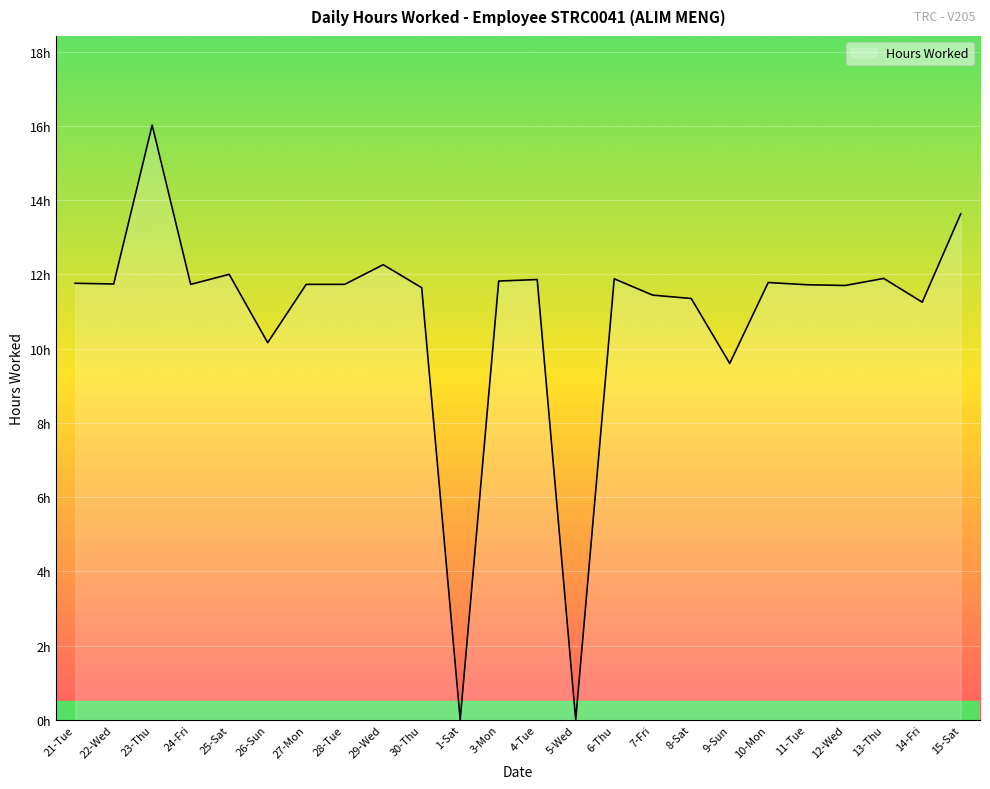

How many points are lower than both their immediate neighbors (excluding endpoints)?

8